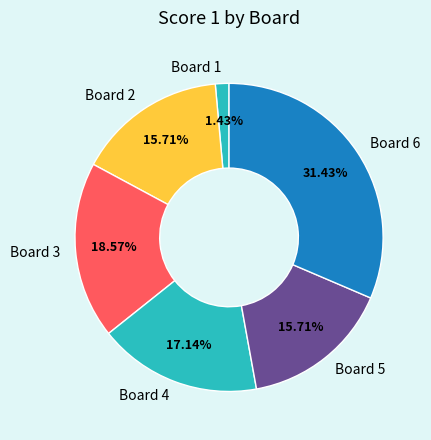

Is Board 5 the majority of the pie?

No